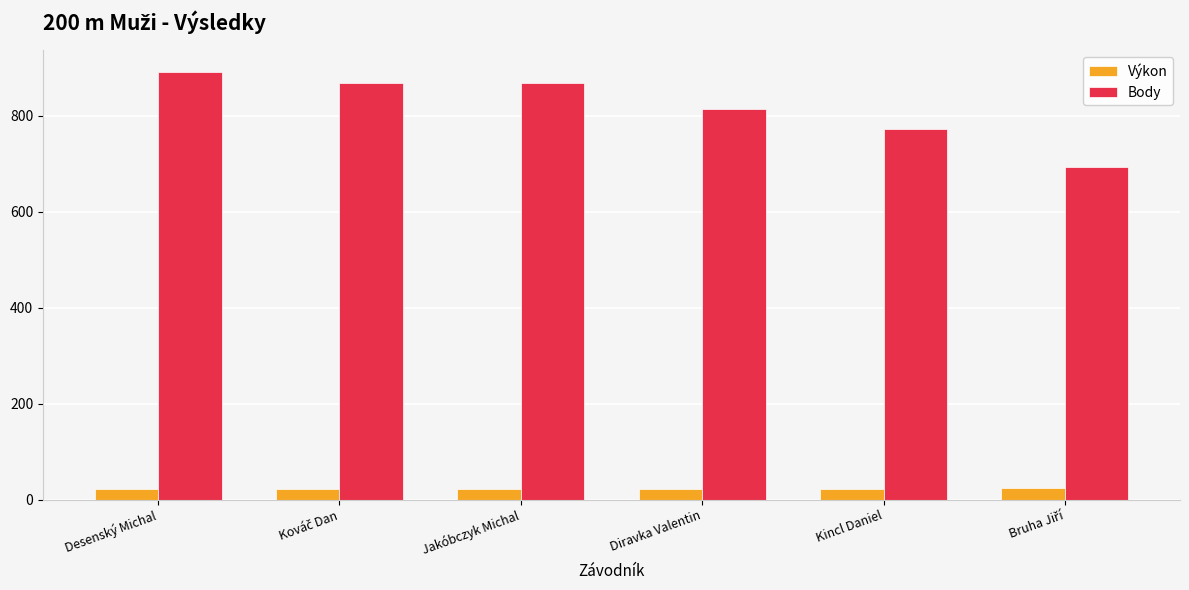

Is the value of Výkon at Desenský Michal greater than the value of Body at Jakóbczyk Michal?

No